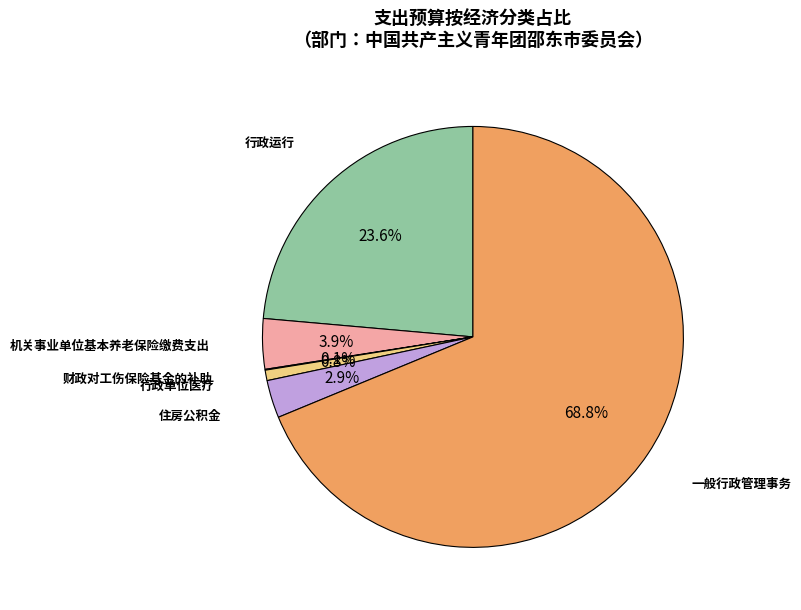

Which has a higher value, 住房公积金 or 机关事业单位基本养老保险缴费支出?

机关事业单位基本养老保险缴费支出